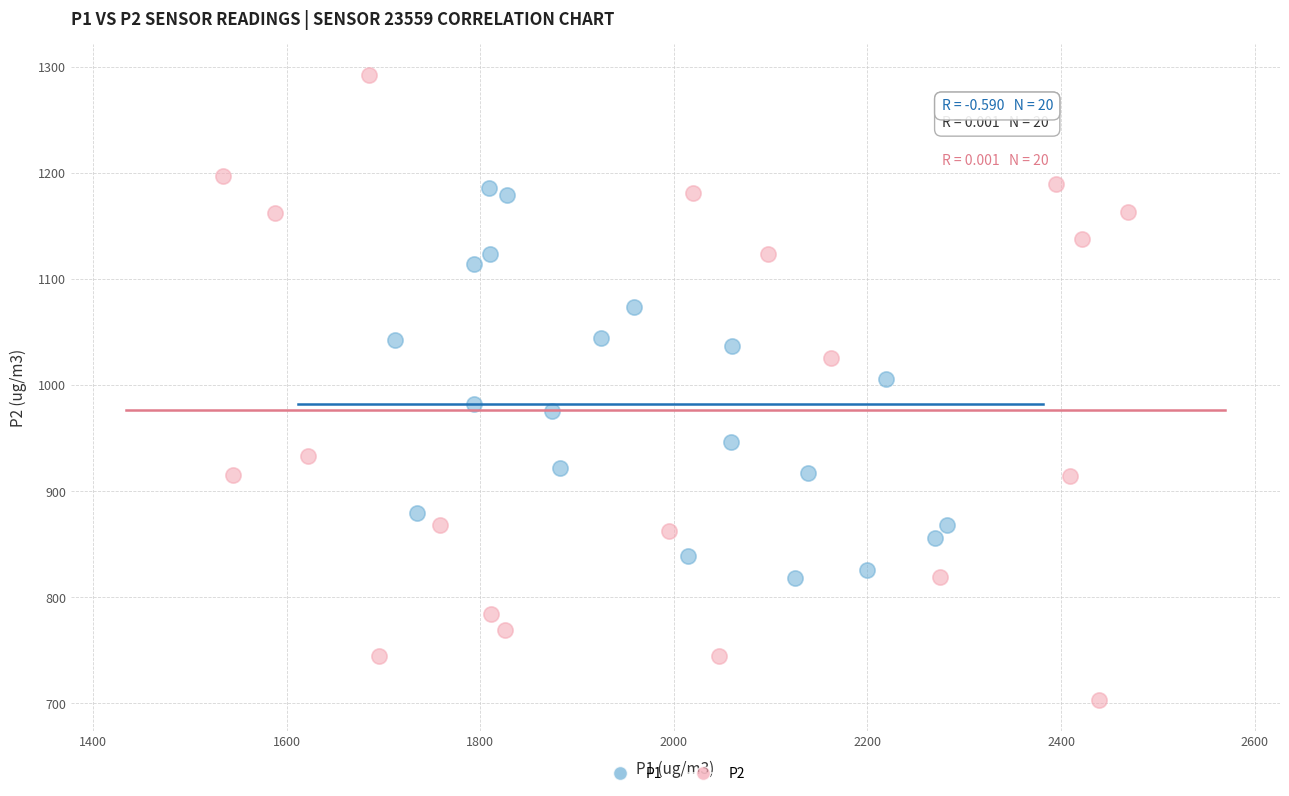

Which series reaches the minimum Y coordinate?

P2